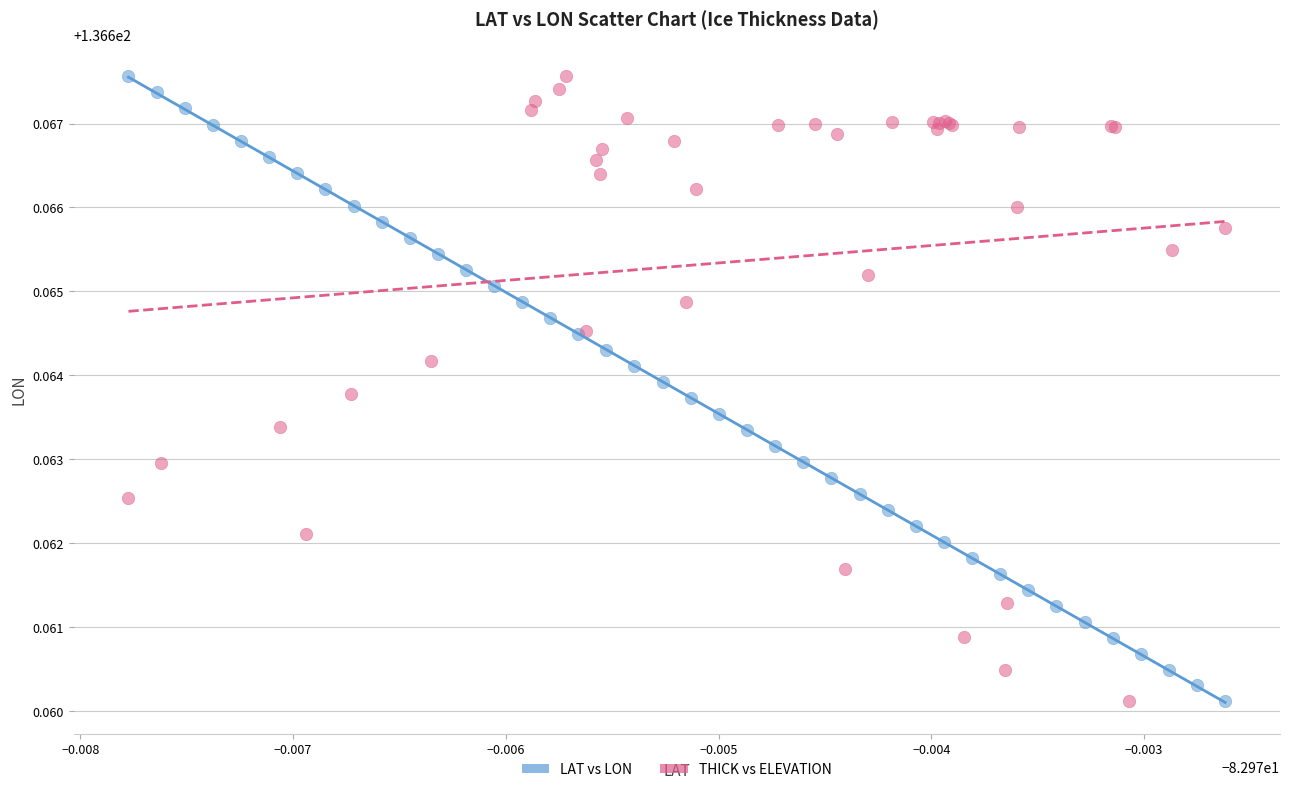

What are all the series names shown in the legend?

LAT vs LON, THICK vs ELEVATION